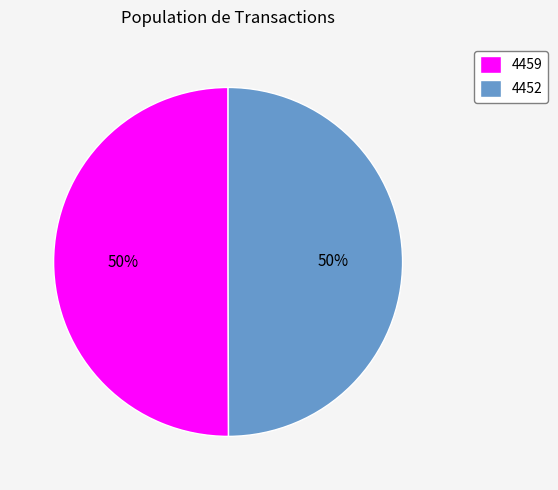

To the nearest percent, what portion does 4459 represent?

50%